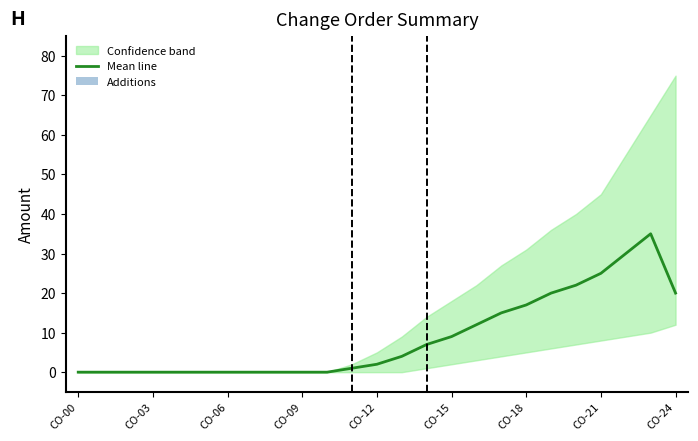

At which category does the chart reach its minimum across all series?

CO-00